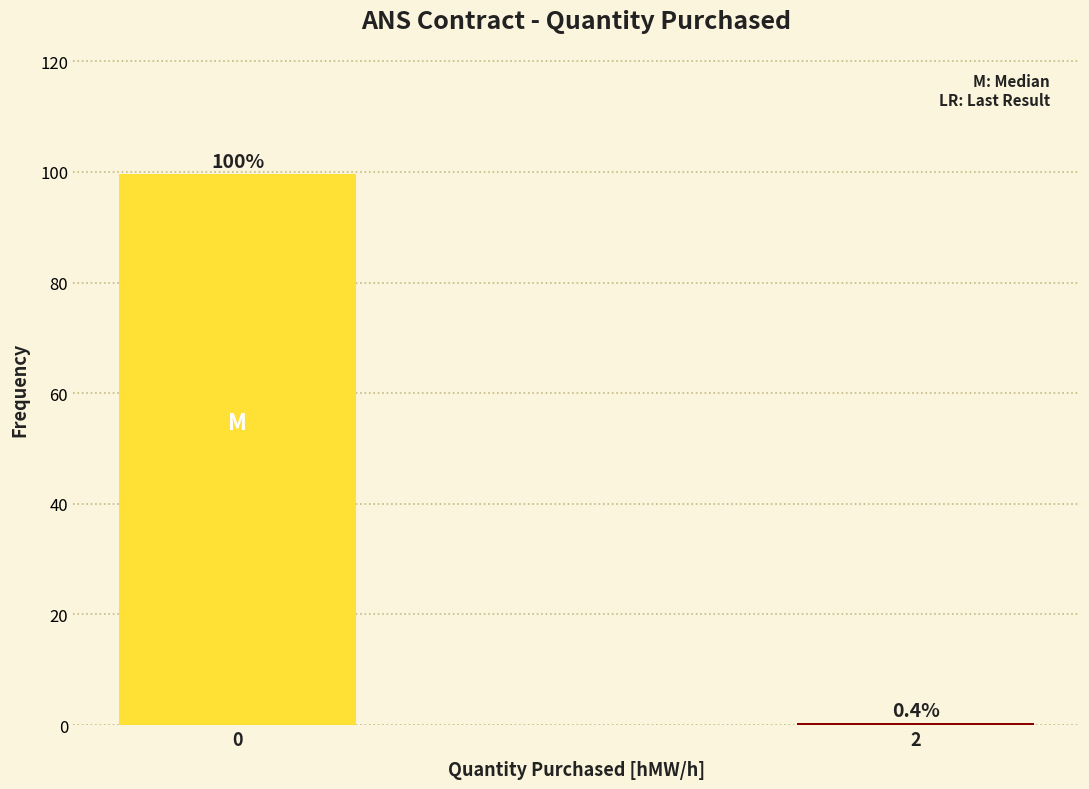

Reading left to right, extract all data points from this chart.

99.6	0.4